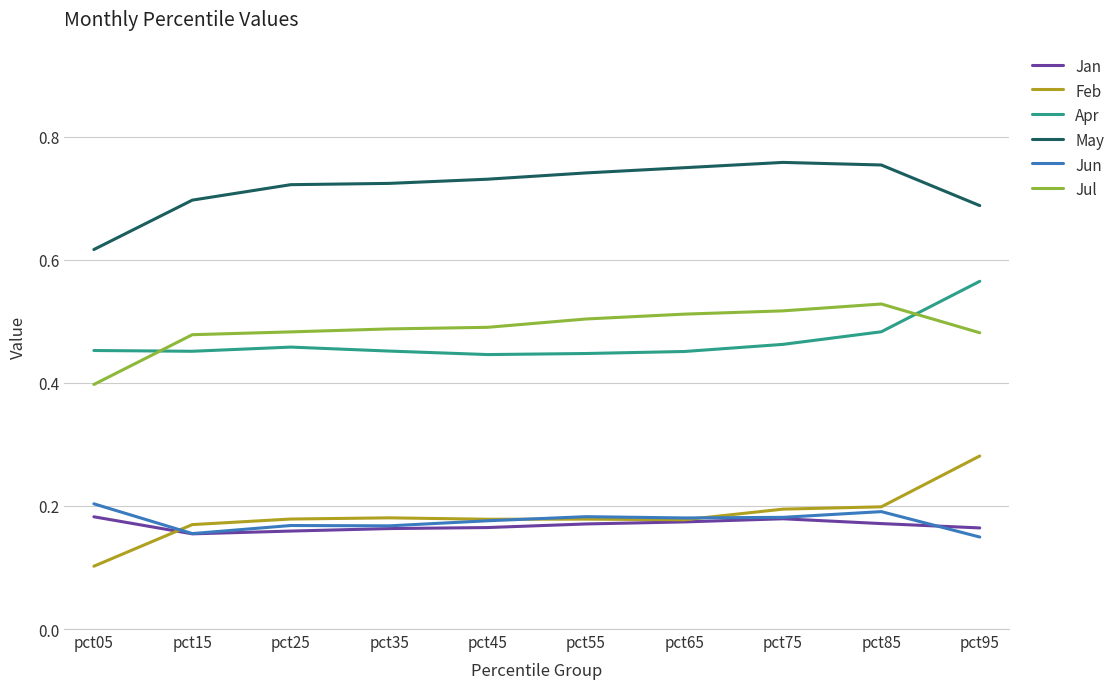

What is the total value across all series at pct15?

2.1